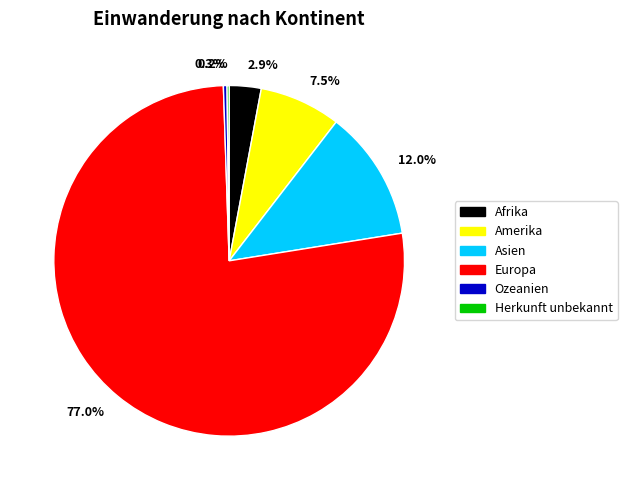

To the nearest percent, what is the difference between the largest and smallest slice percentages?

77%